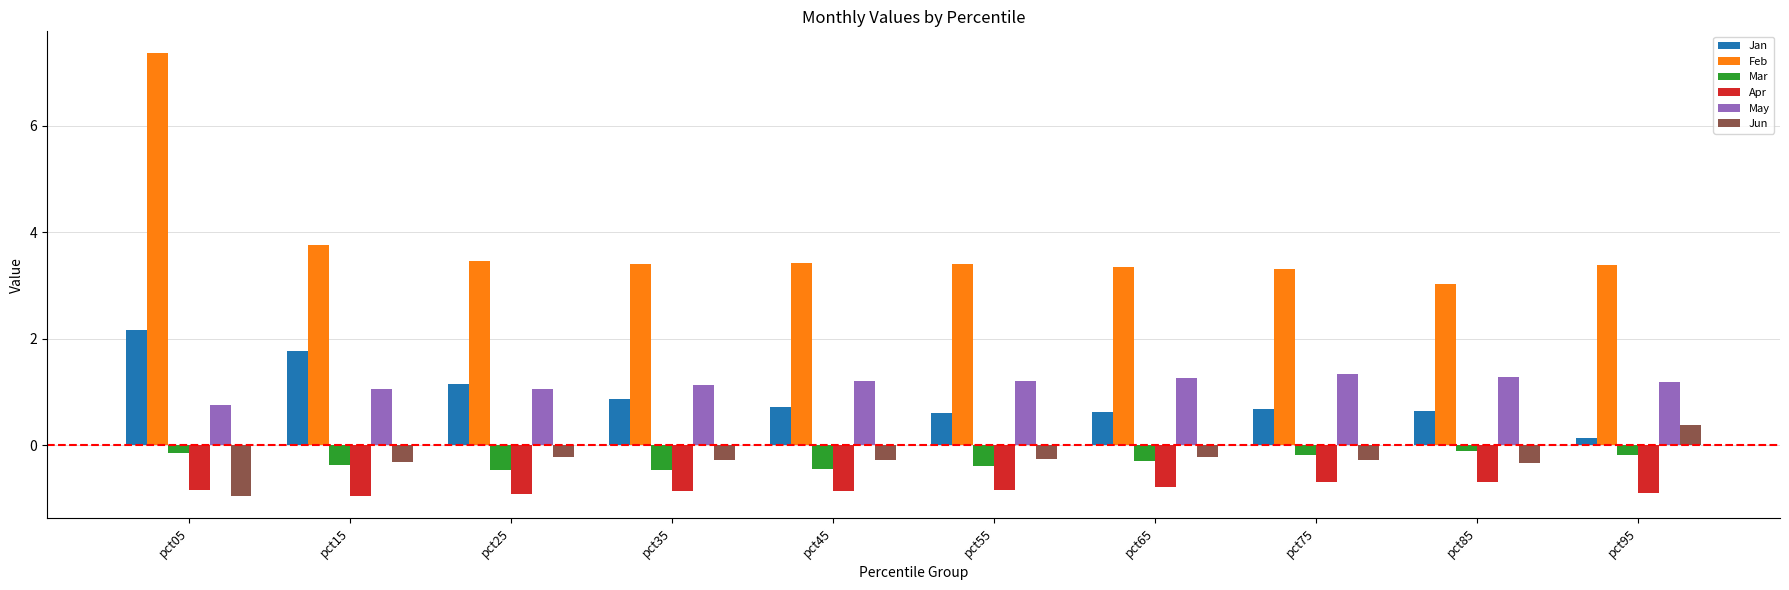

What is the difference between the highest and lowest values at pct55?

4.3